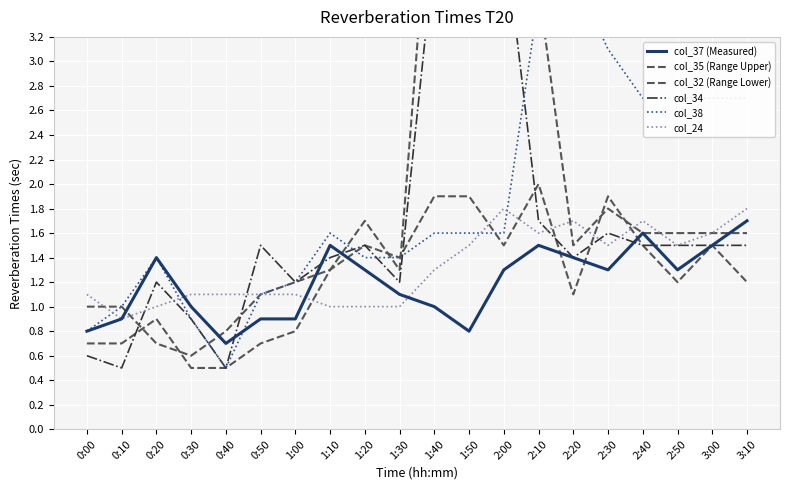

What is the label of the 4th point from the left?

0:30